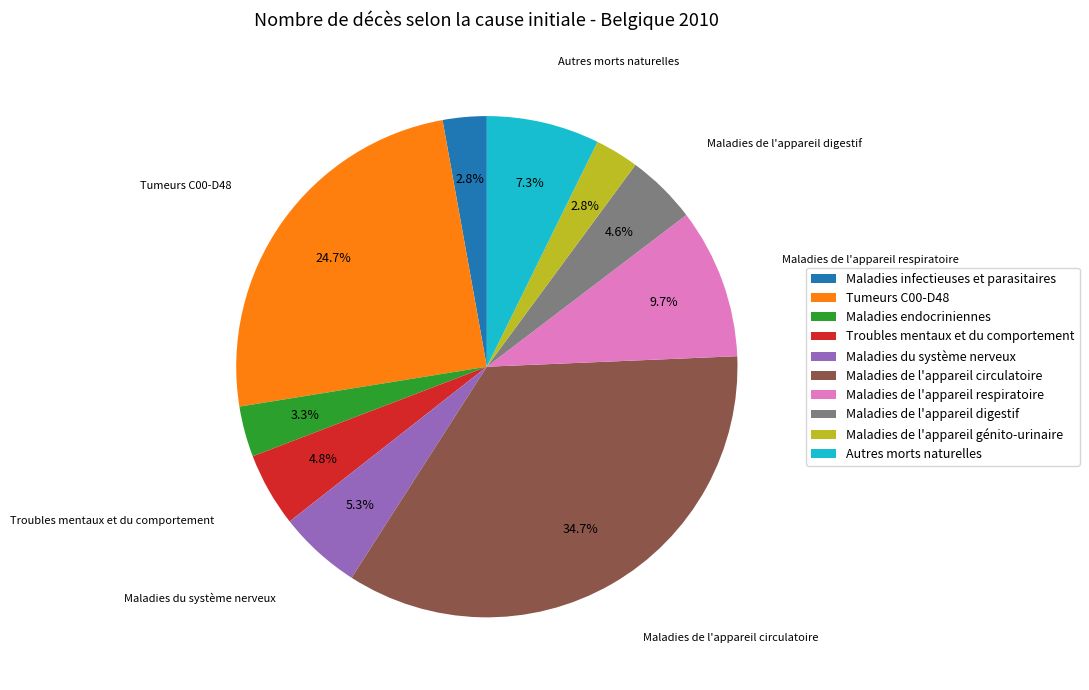

Does Autres morts naturelles represent more than half of the total?

No